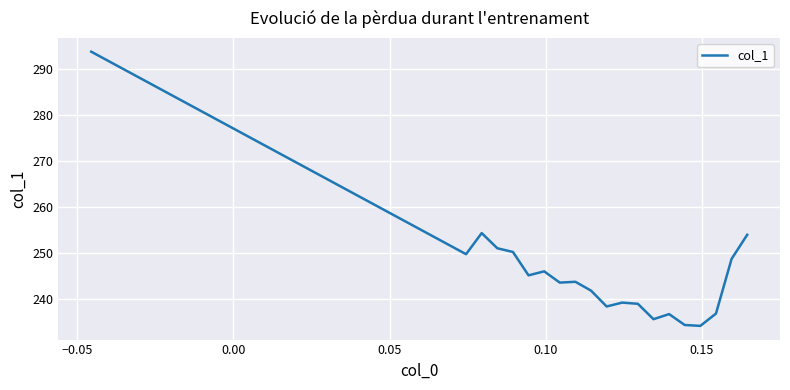

What is the difference between the maximum and minimum values?

59.8